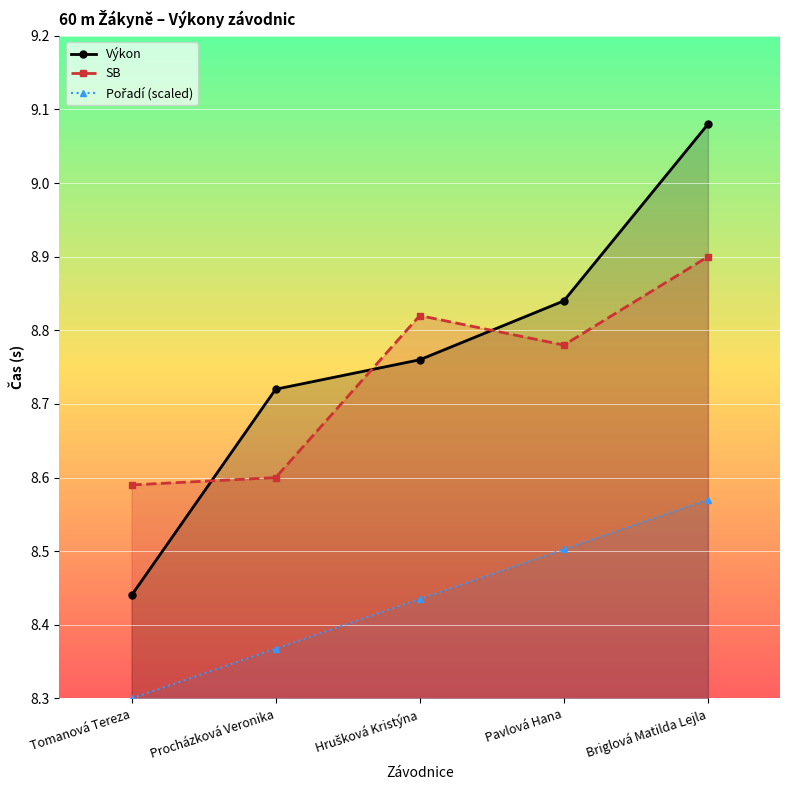

Count the number of categories in the chart.

5